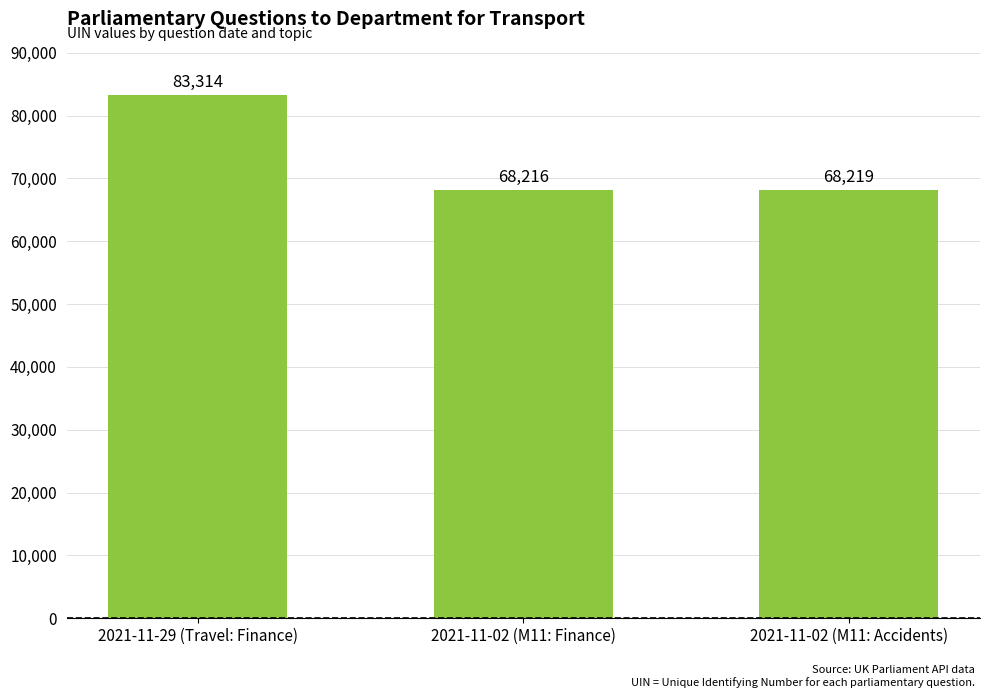

At which label is the value closest to 75765?

2021-11-02 (M11: Accidents)